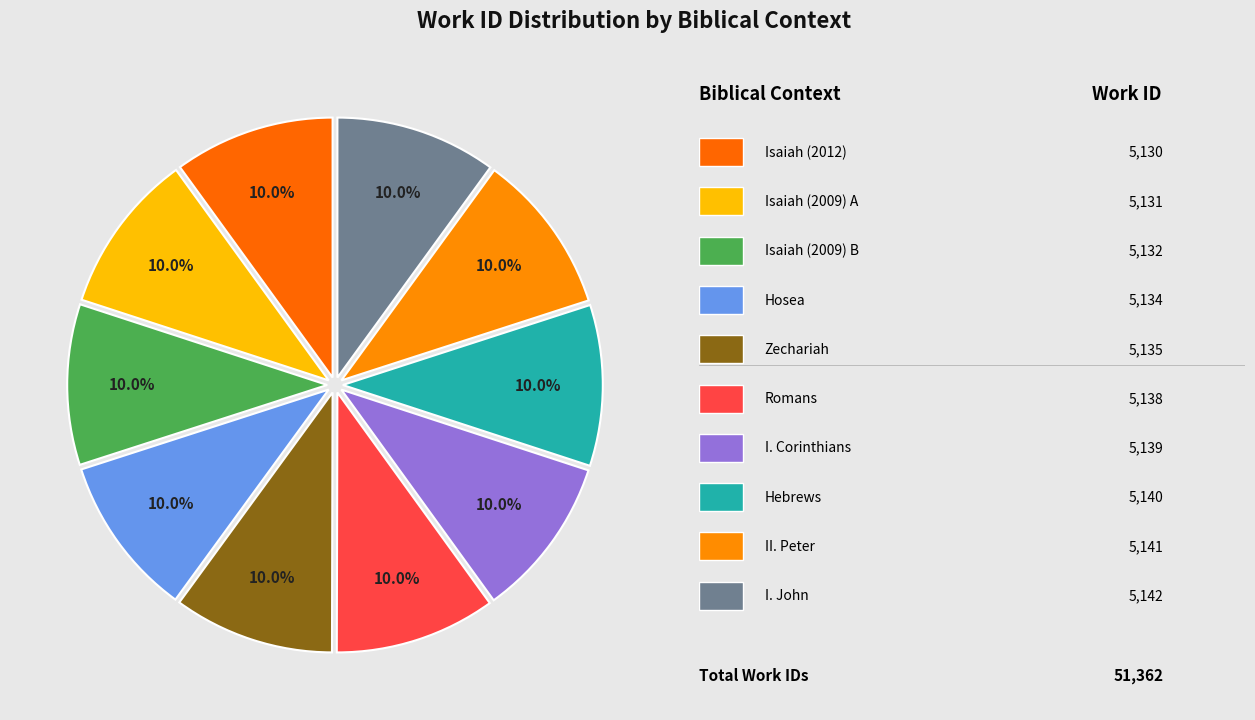

Which slice is the smallest?

Isaiah (2012)